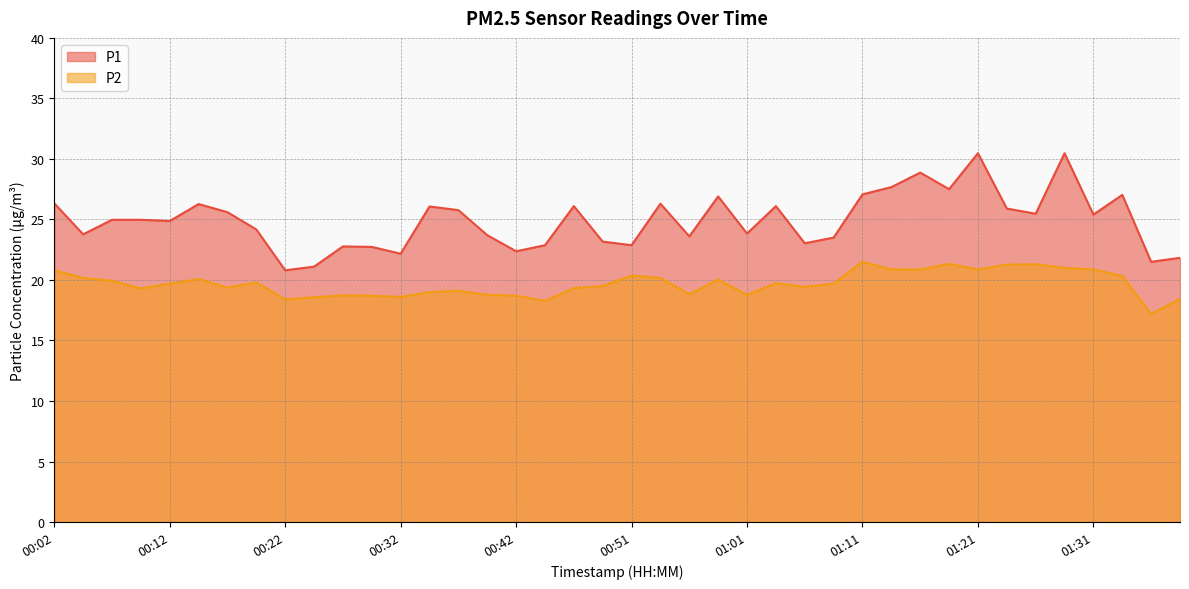

At how many categories does at least one series exceed 24?

23